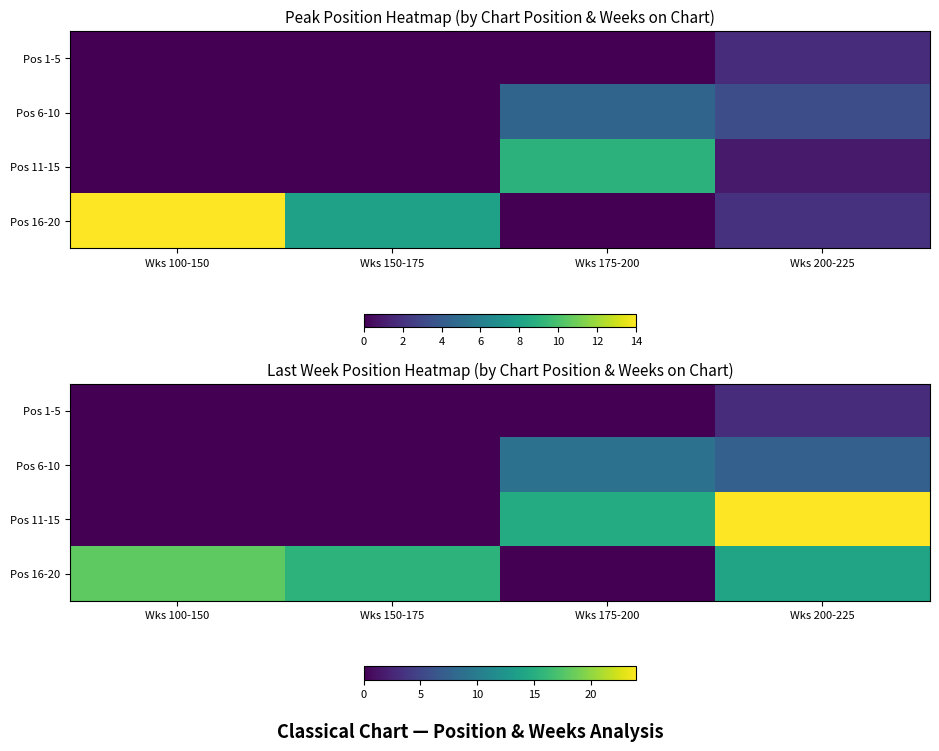

How many values in Pos 1-5 are above zero?

1